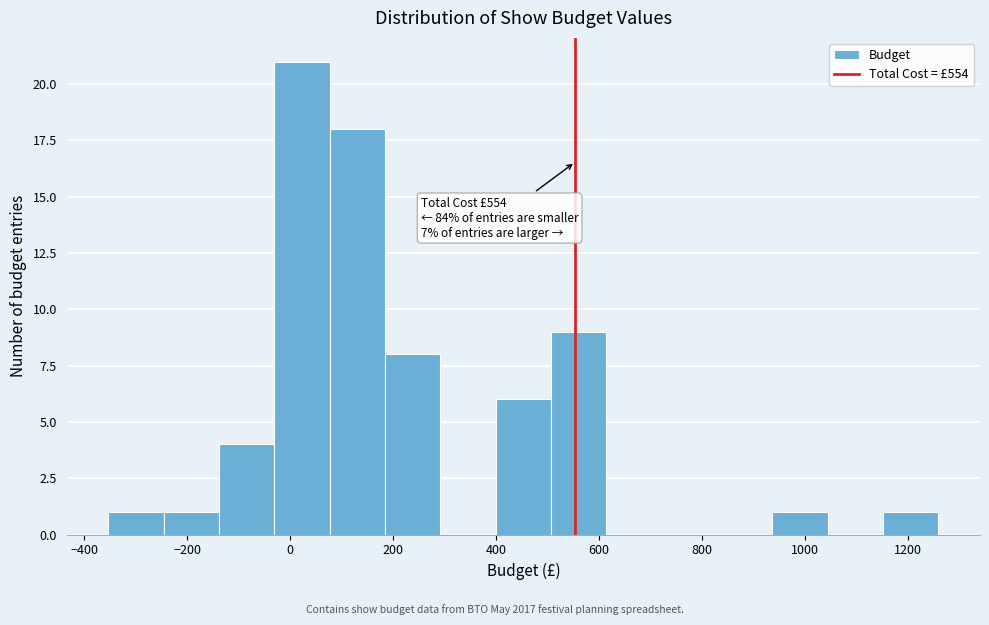

Over which range of the x-axis is the bar tallest?

-40 to 80